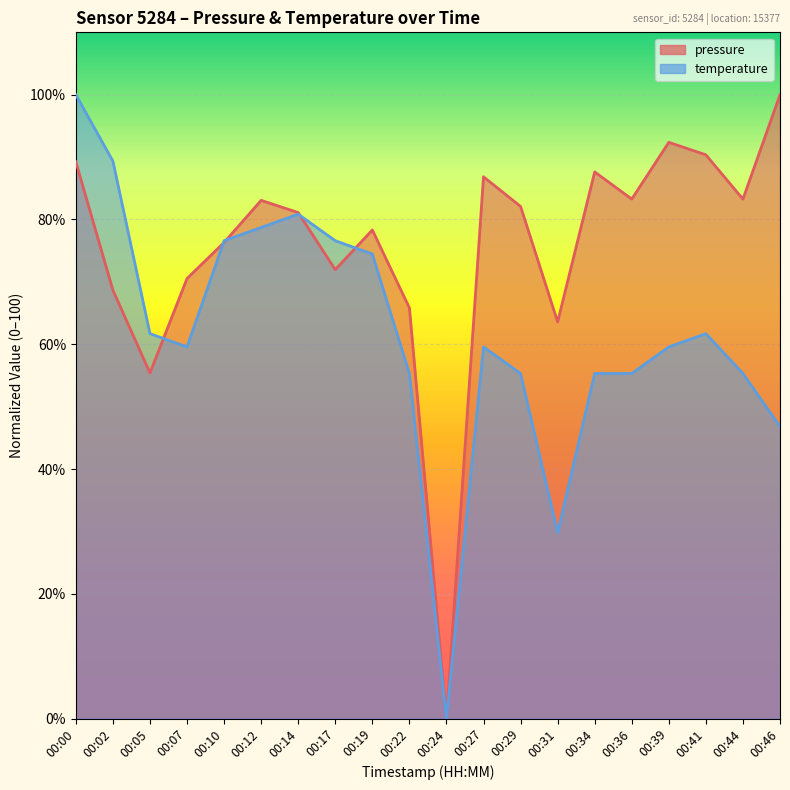

Where does the temperature series first go above 59?

00:00